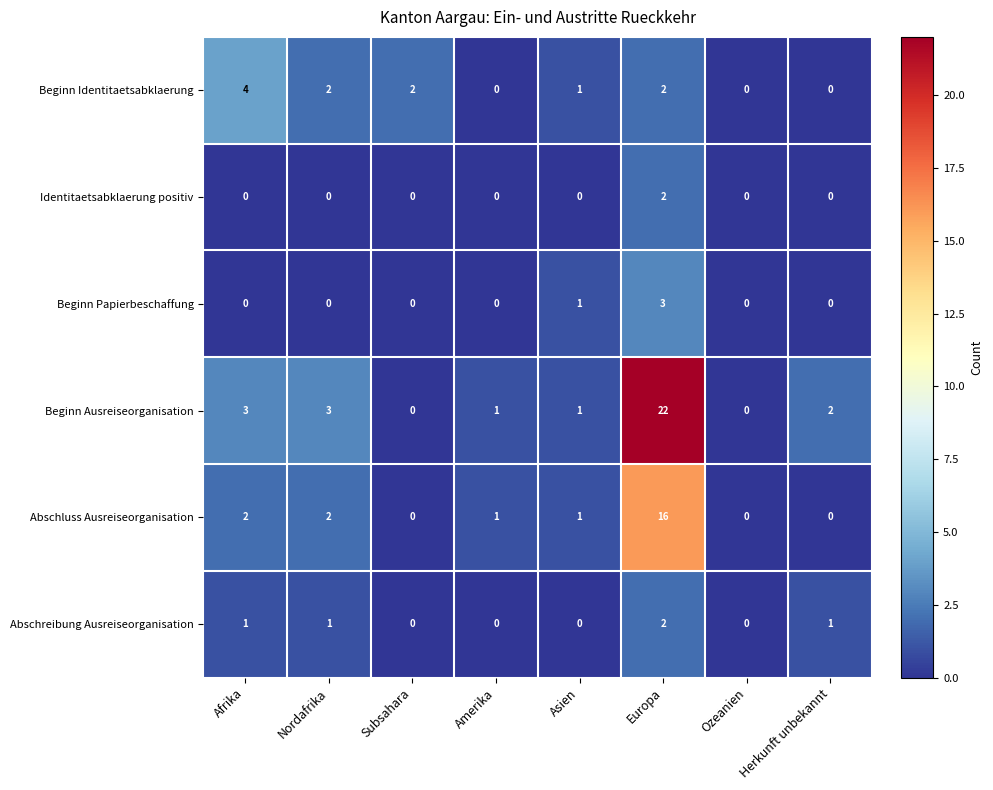

Which series changed the most between Afrika and Herkunft unbekannt?

Beginn Identitaetsabklaerung